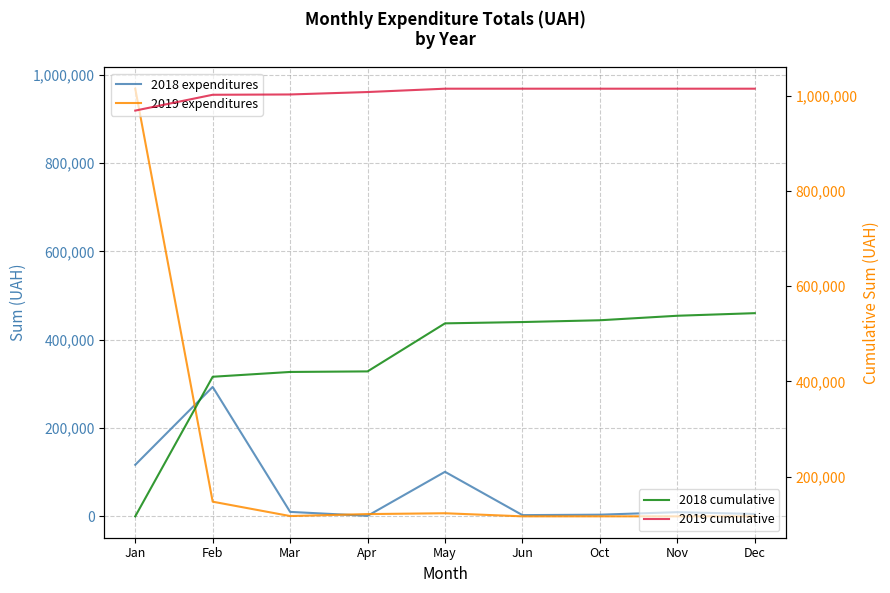

At how many categories does at least one series exceed 856121?

9